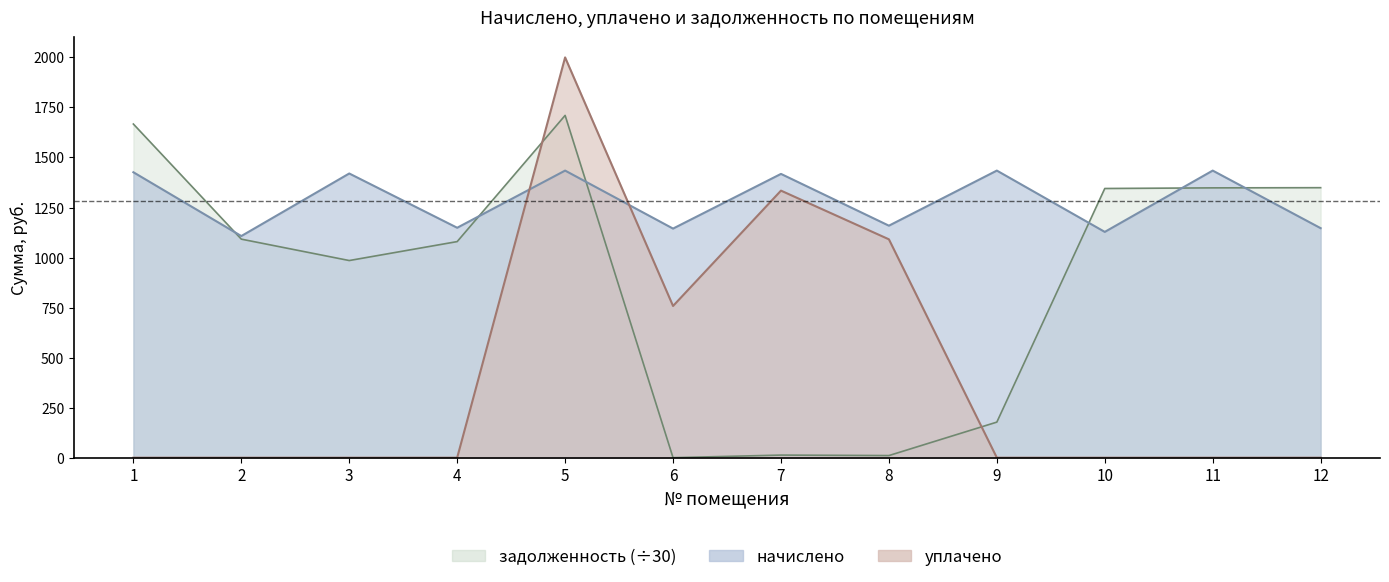

Which series has the largest total across all categories?

начислено